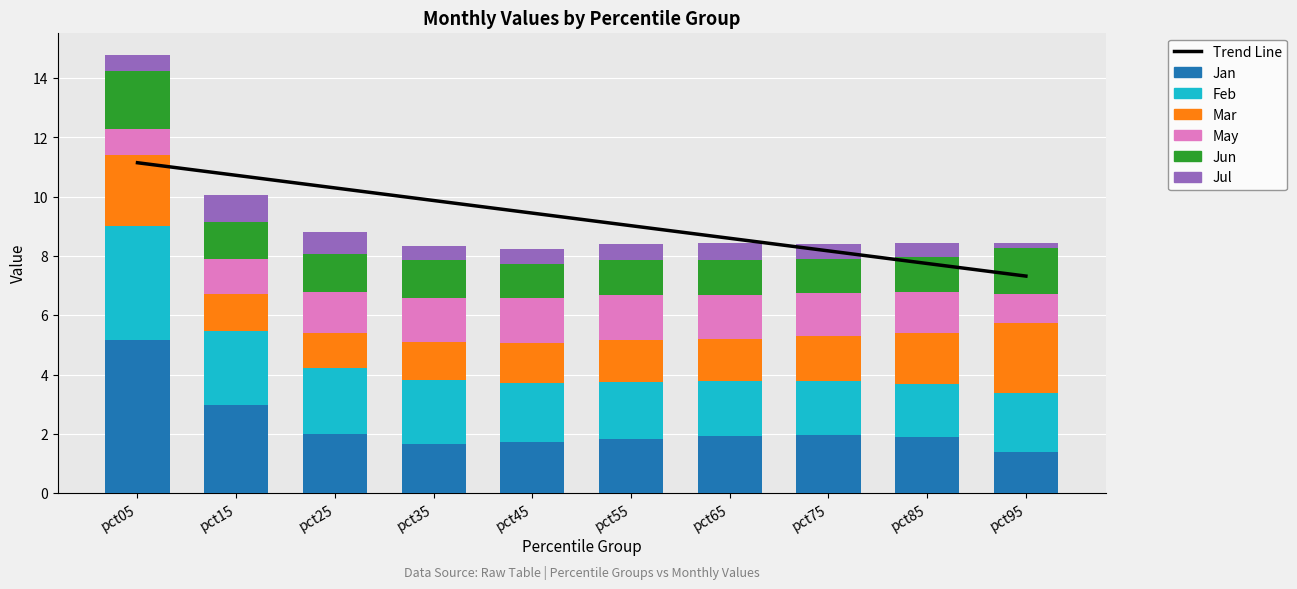

Is it true that Feb equals 0.9 at pct65?

False